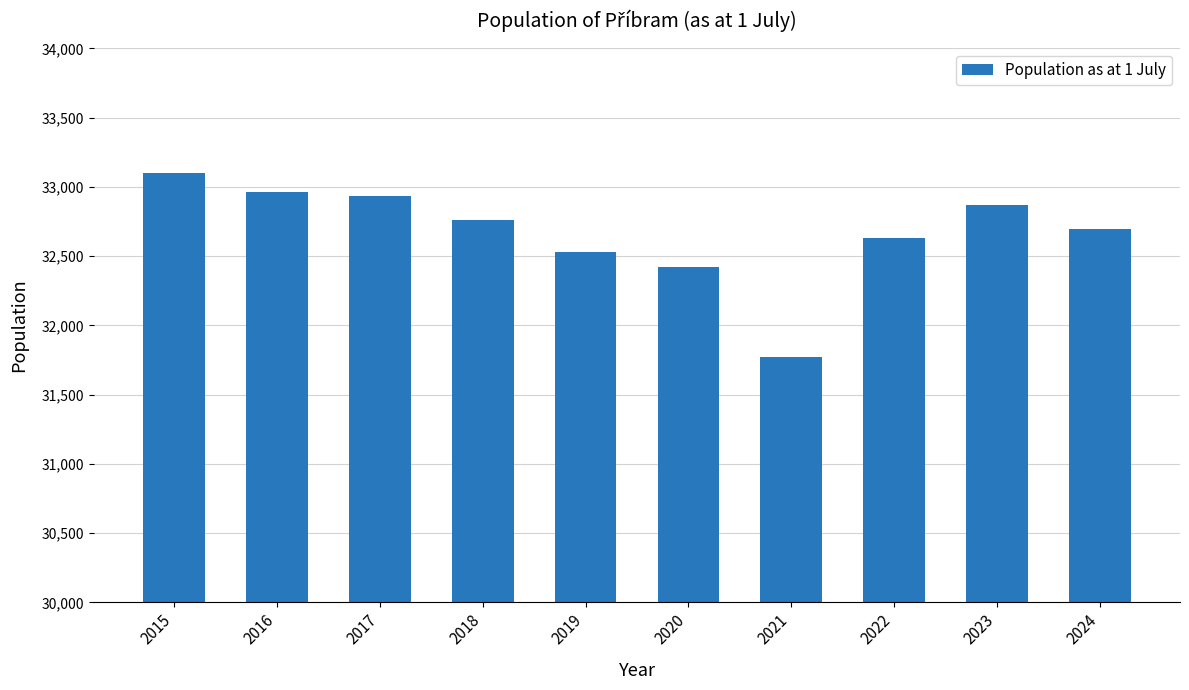

What is the difference between the values at 2016 and 2022?

333